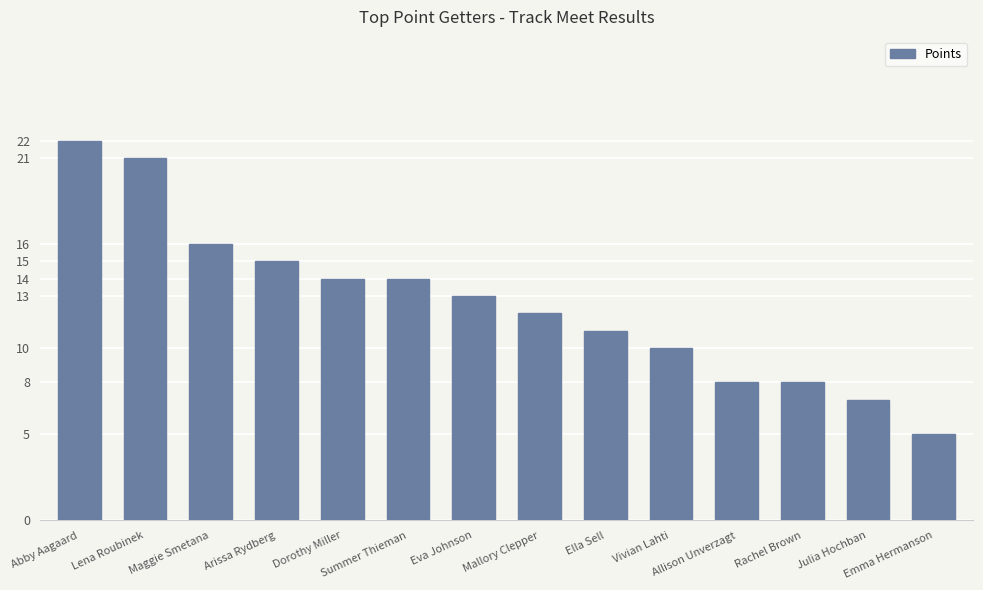

What is the greatest value displayed?

22